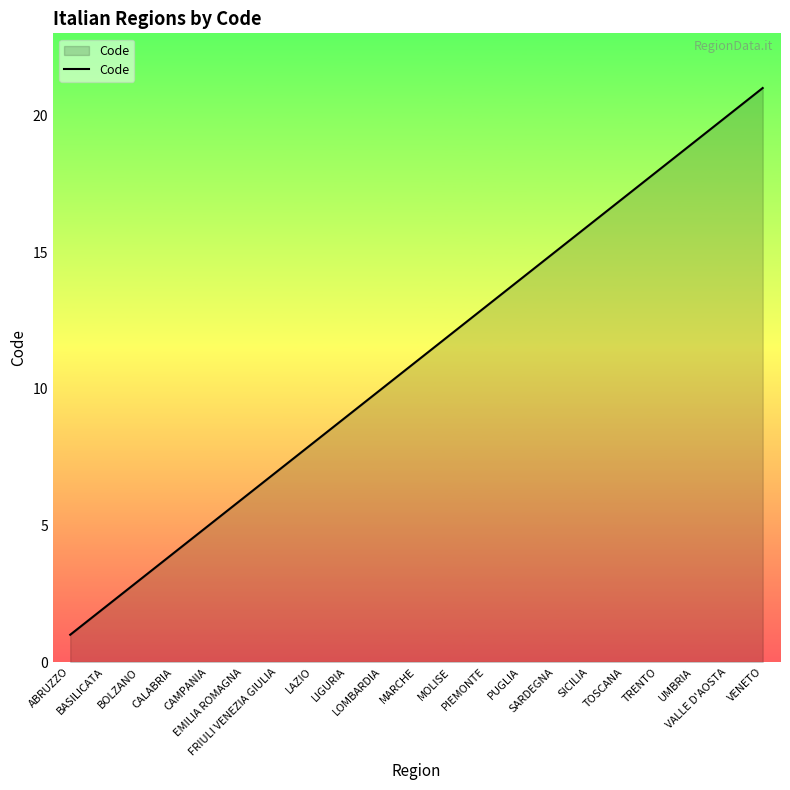

How many distinct data groups are displayed?

1